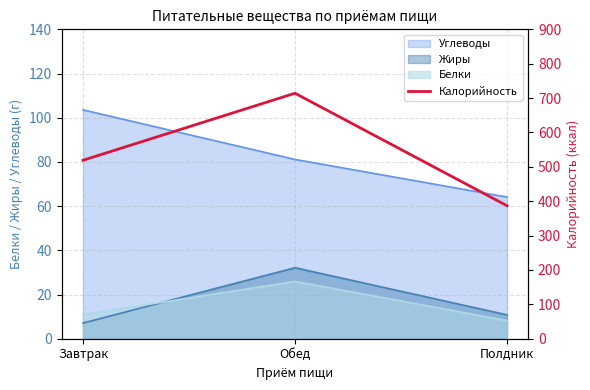

How many values are below 519?

1